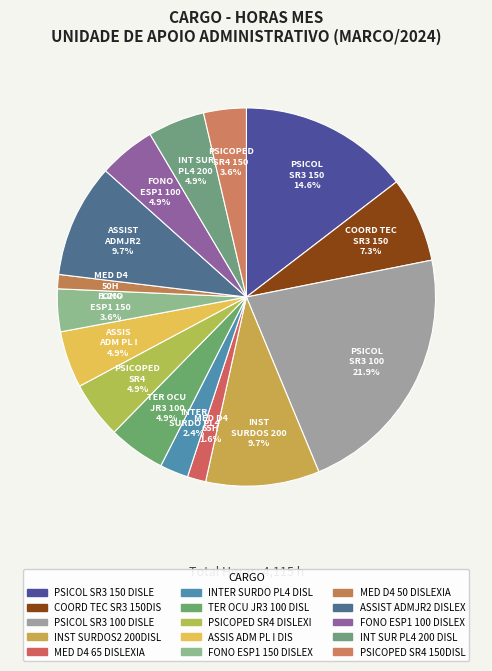

What is the largest slice in the pie chart?

PSICOL SR3 100 DISLE